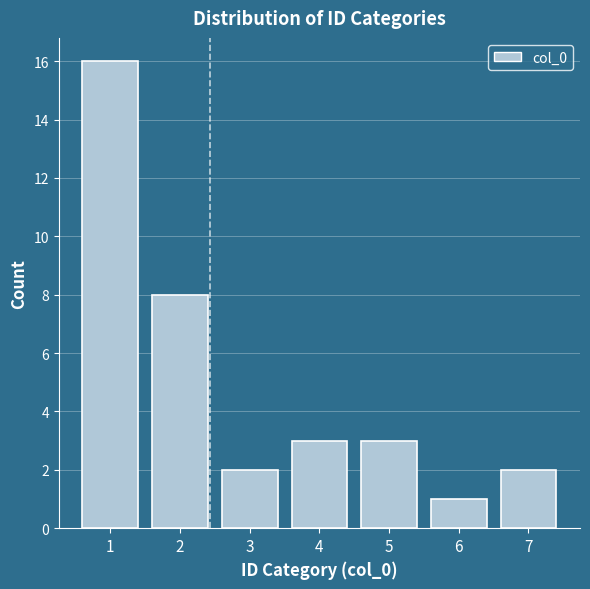

What is the height of the bar covering 4.5 to 5.5 on the x-axis? The values are not printed on the chart, so give them approximately, as read against the axis.

3